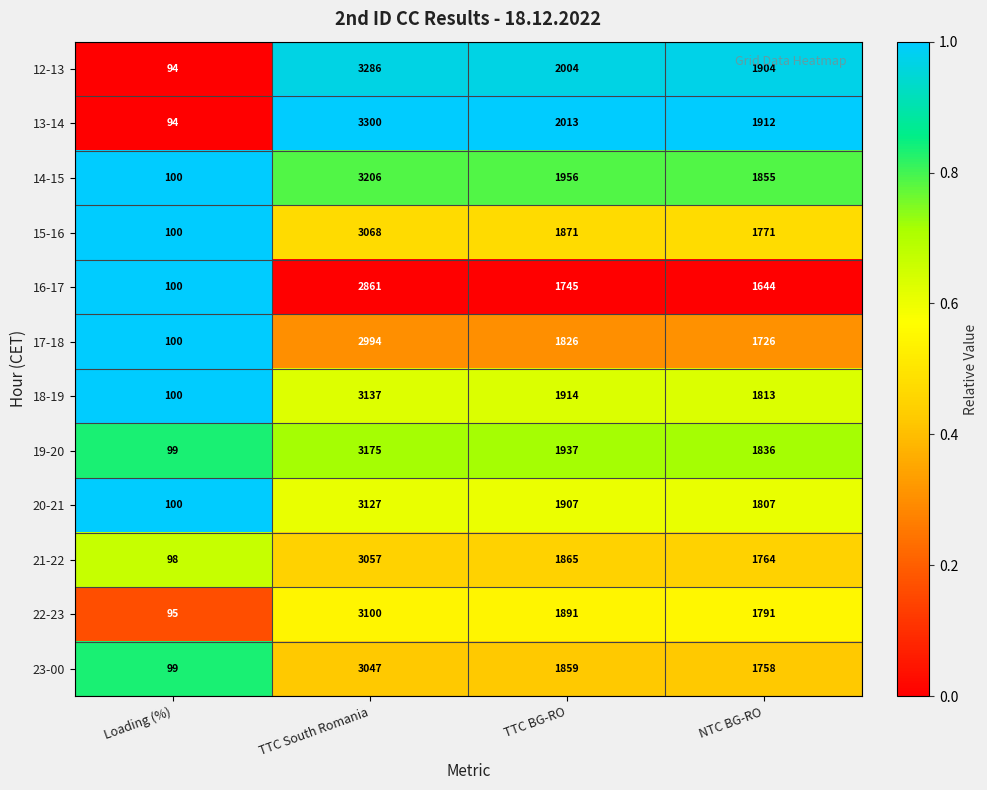

Which series has the largest total across all categories?

13-14